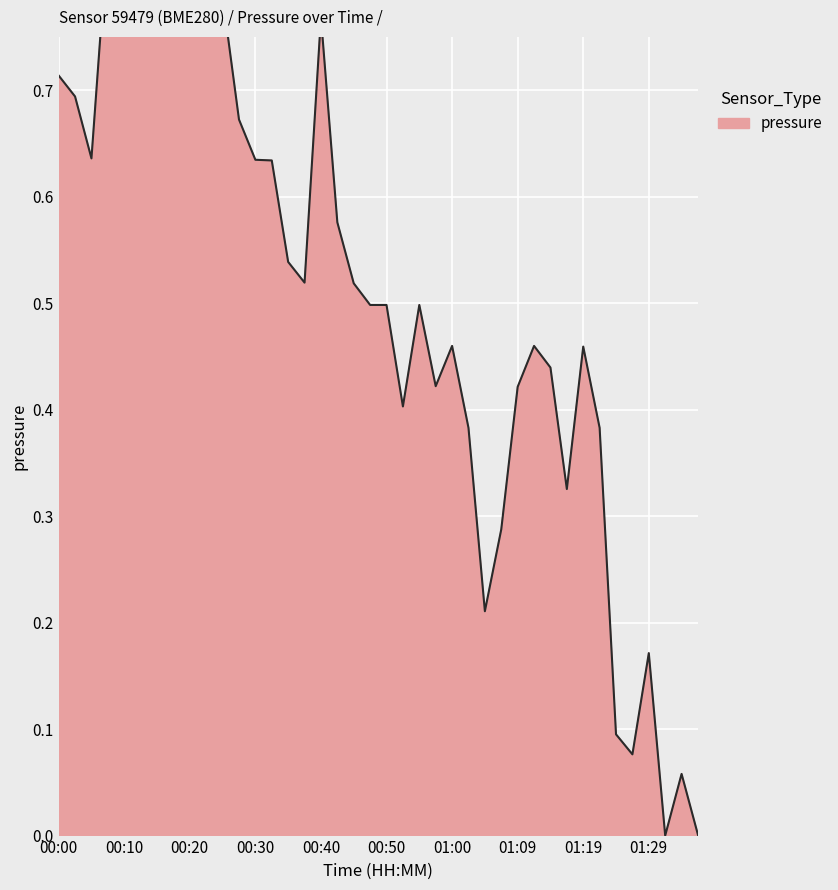

What is the average value?

0.5